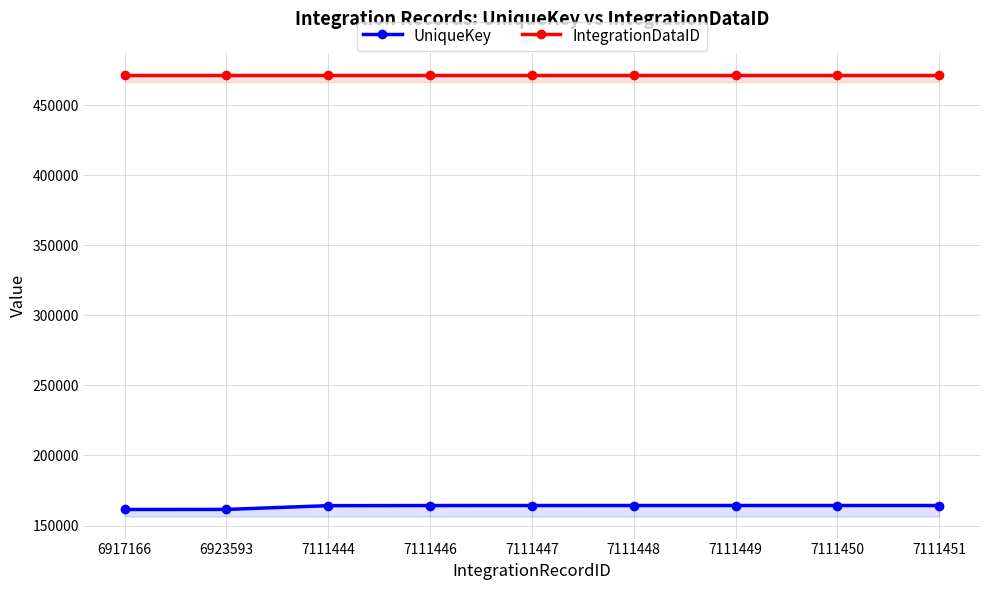

Between 6917166 and 7111448, which is larger?

7111448